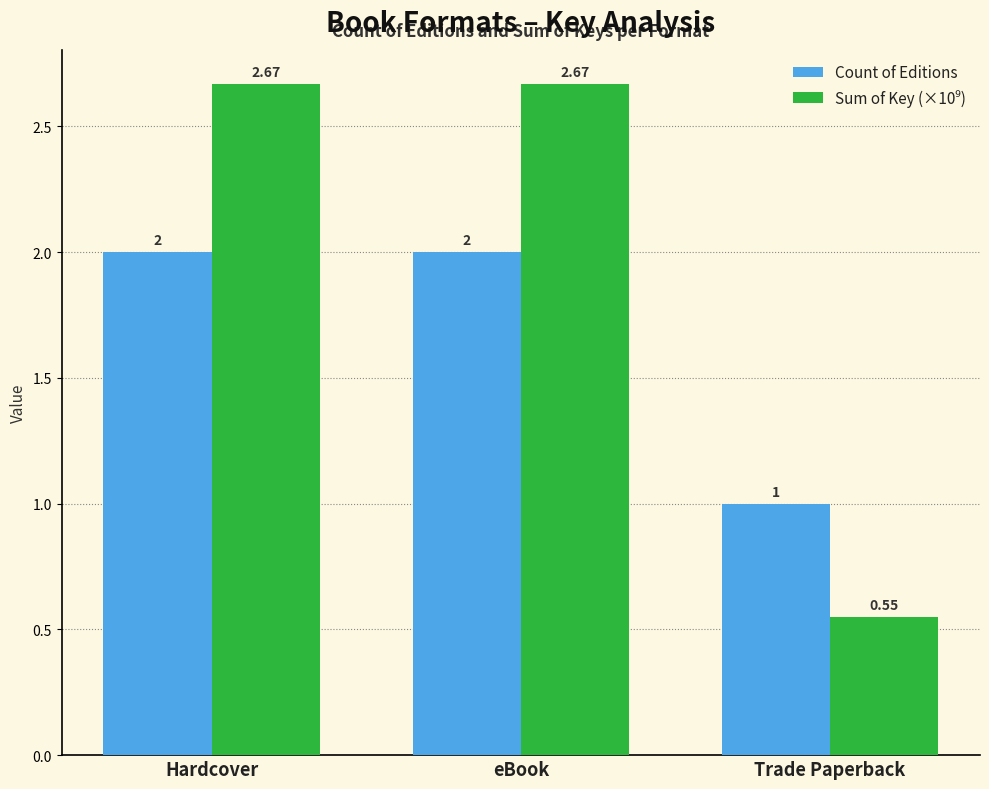

What is the sum of all Count of Editions values?

5.0